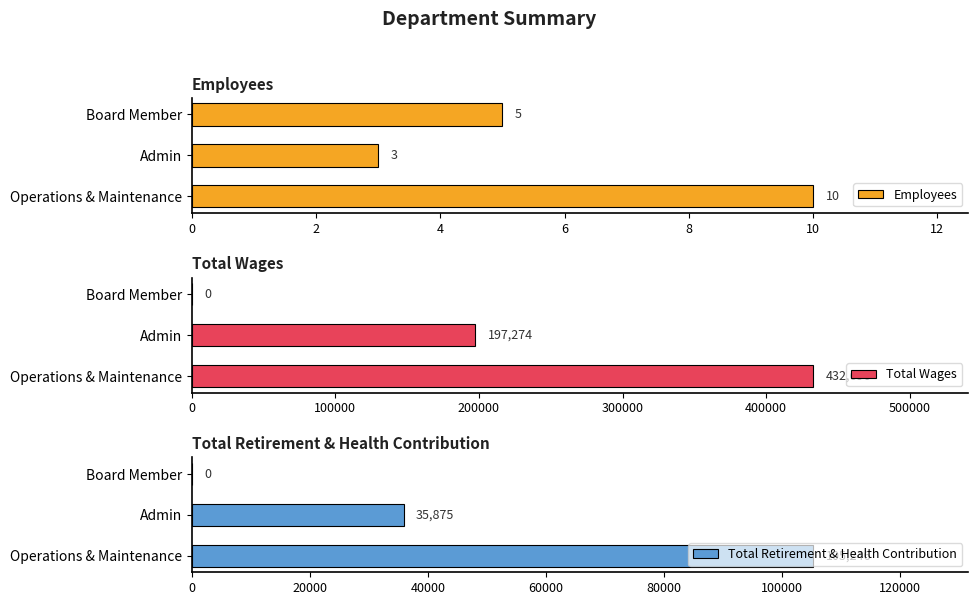

Read the Total Wages value at Admin.

197274